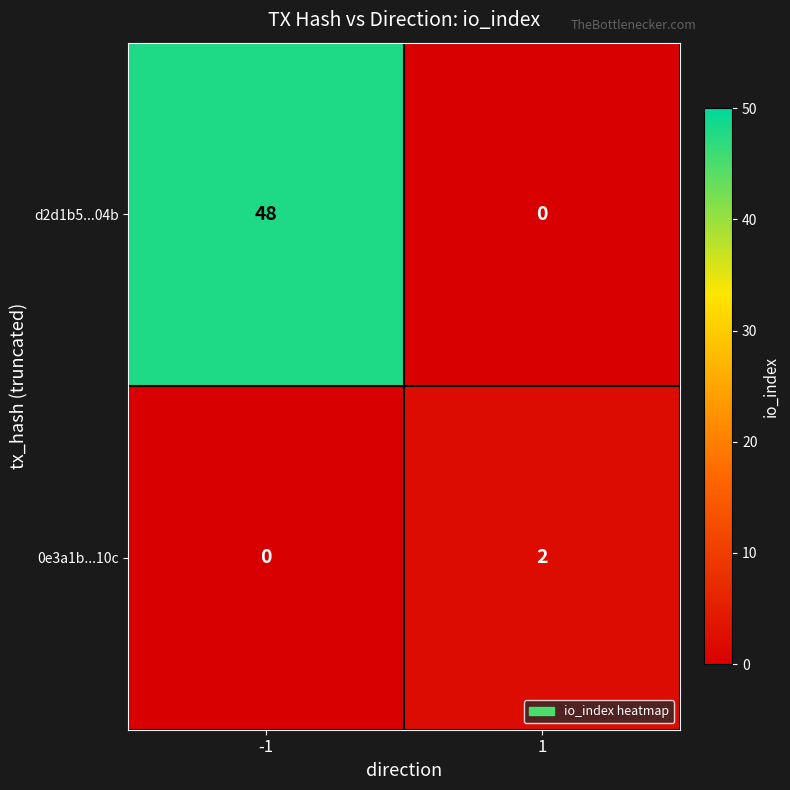

How many data points does each series have?

2